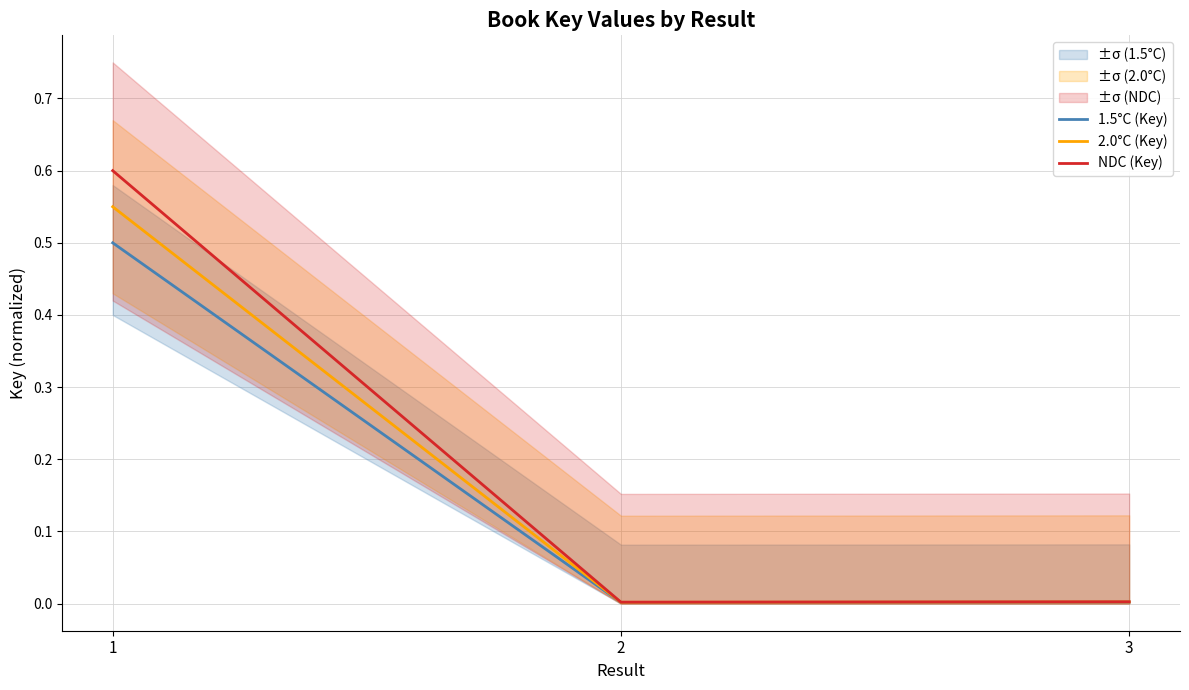

What are all the series names shown in the legend?

1.5°C (Key), 2.0°C (Key), NDC (Key)